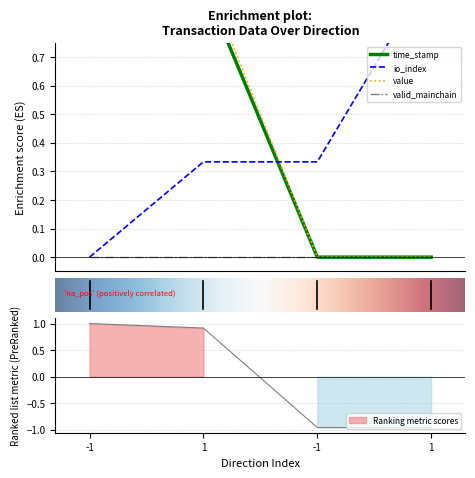

Does the chart have visible grid lines?

Yes